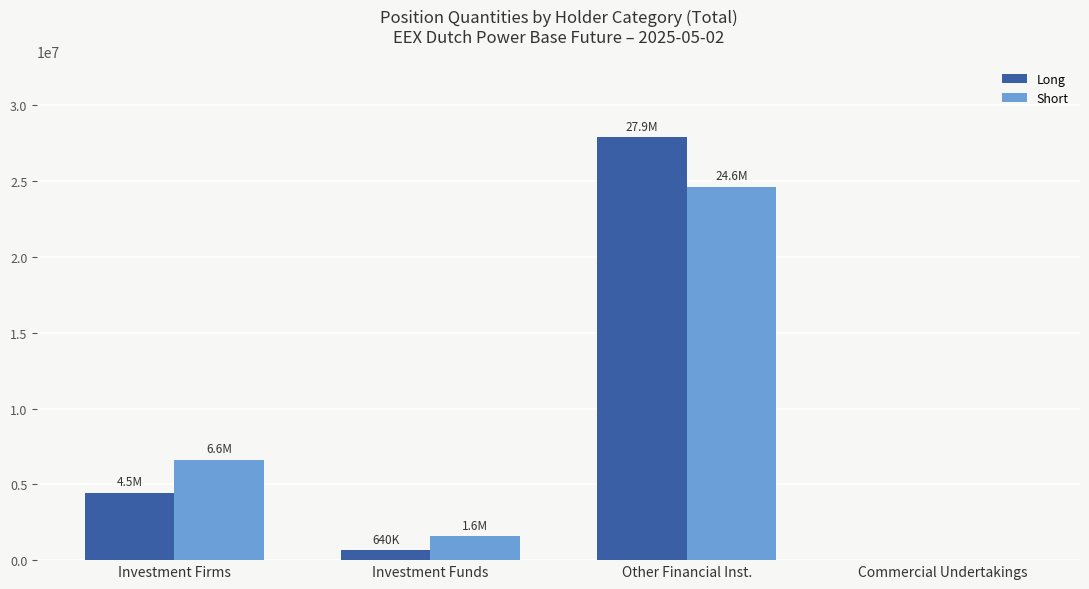

What is the maximum value shown in the chart?

27889882